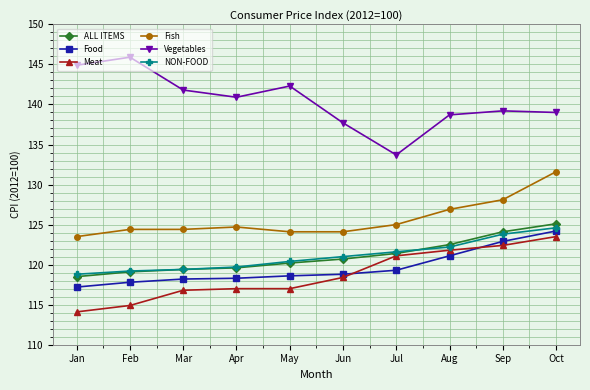

How many lines are shown in the chart?

6